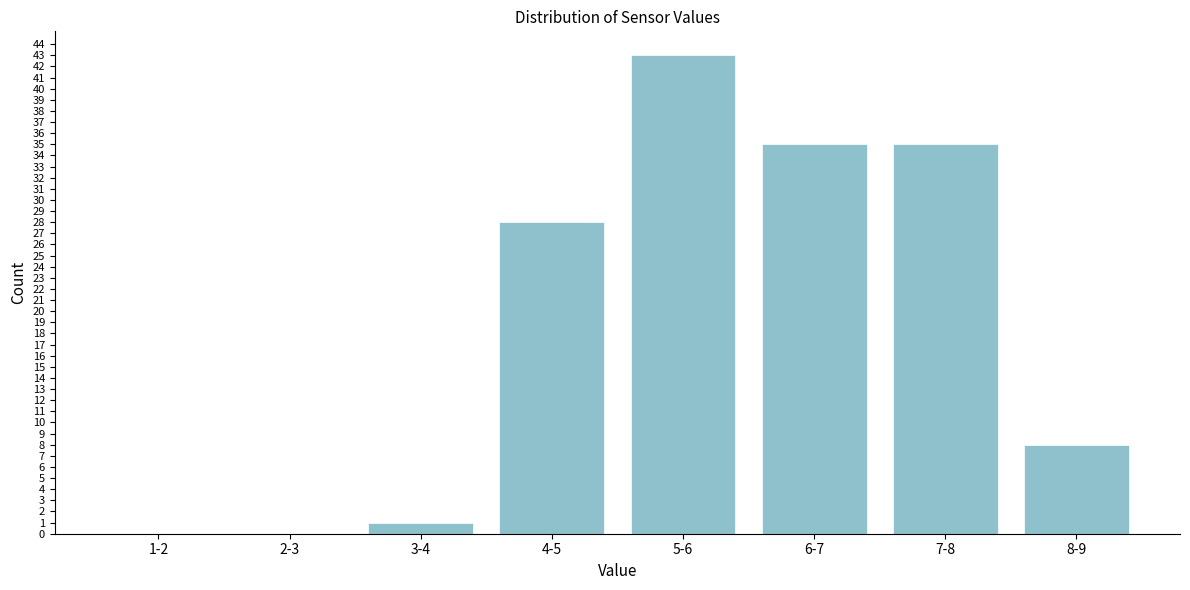

Reading left to right, list all the values displayed in this chart.

1-2=0	2-3=0	3-4=1	4-5=28	5-6=43	6-7=35	7-8=35	8-9=8